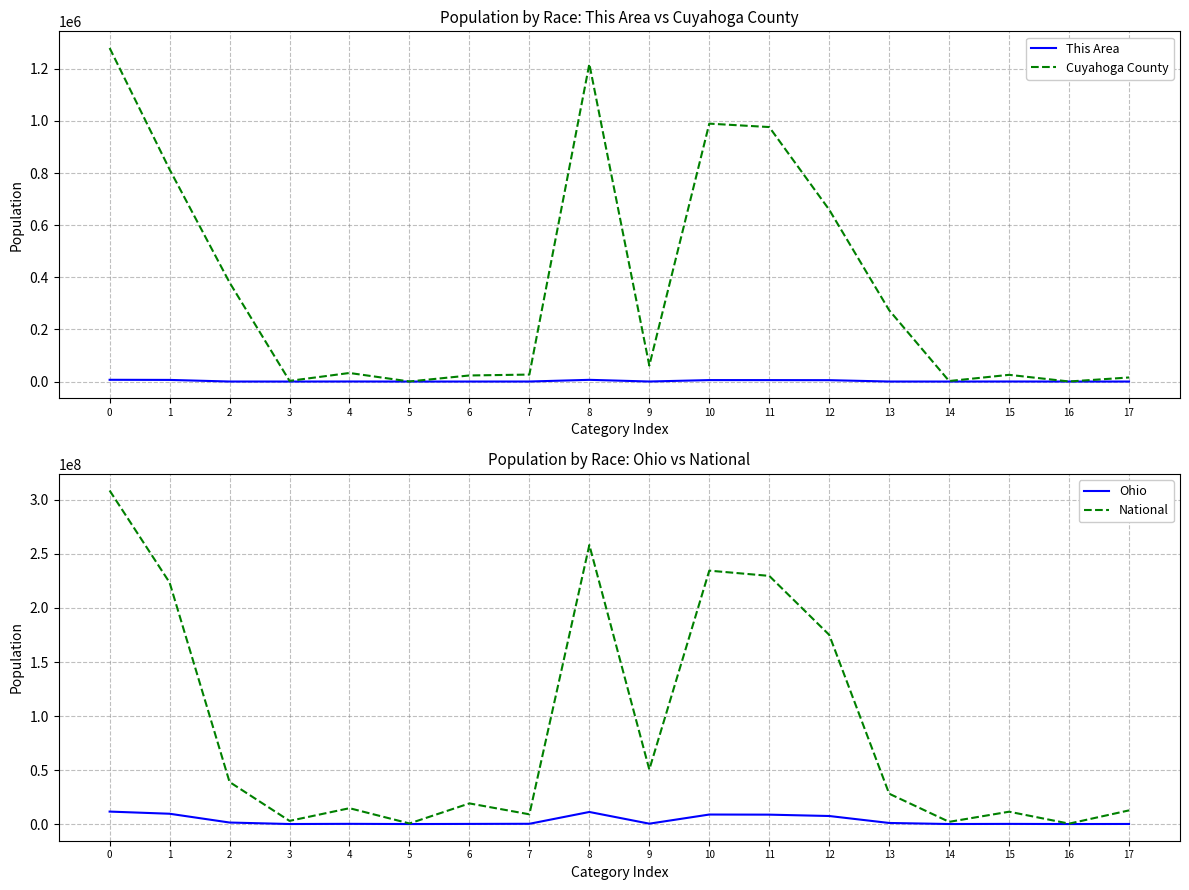

True or false: Ohio has more than 0 interior local peaks.

True